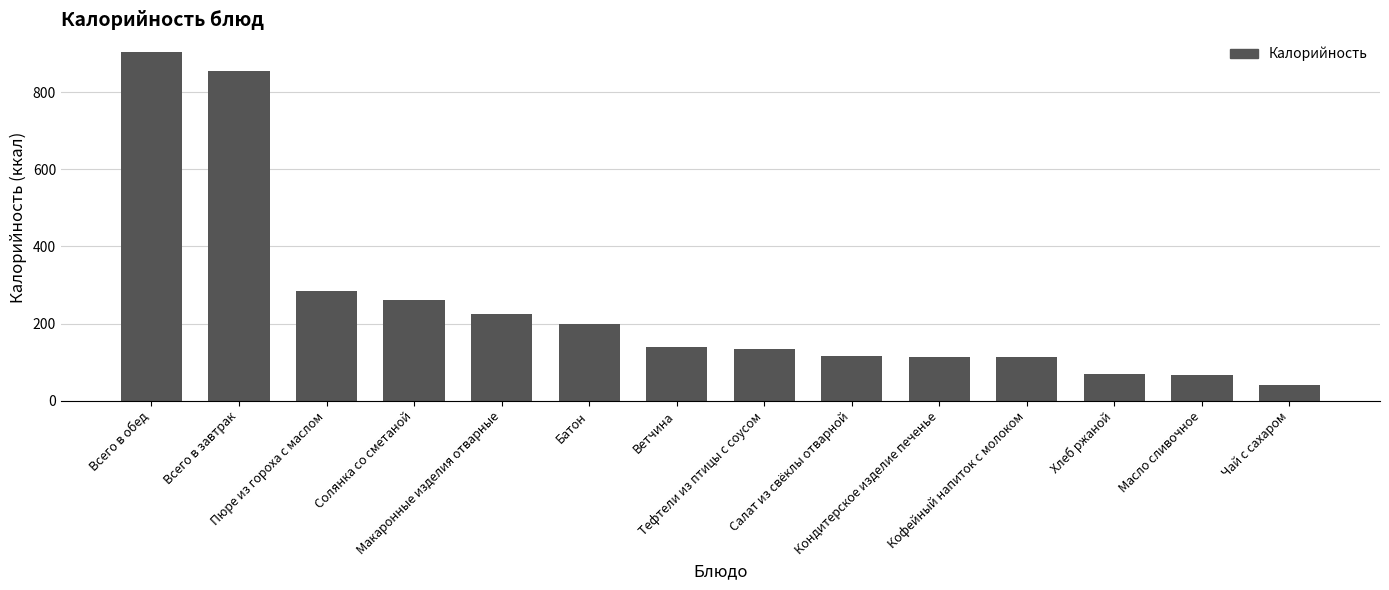

What is the difference between the maximum and minimum values?

865.3